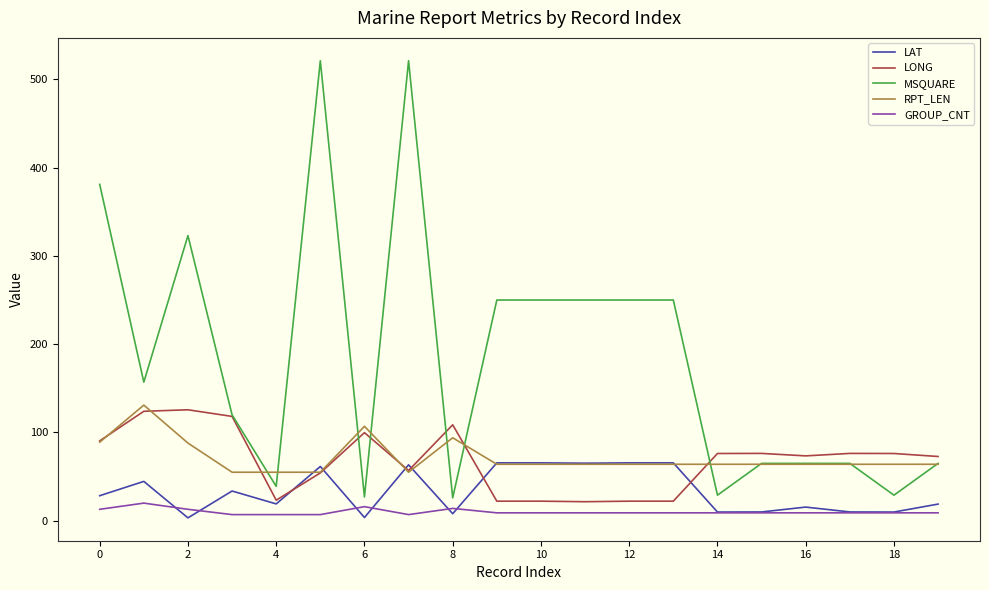

Which series has the widest spread of values?

MSQUARE